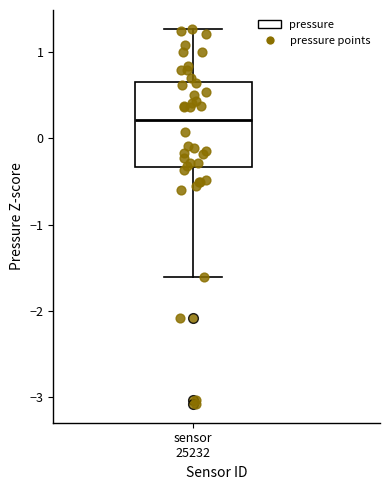

Transcribe this box plot: give where the median line is, the range the box spans, and where the two whiskers end, as read against the y-axis. The values are not printed on the chart, so give them approximately, as read against the axis.

median 0.2, box -0.3 to 0.7, whiskers -1.6 to 1.3